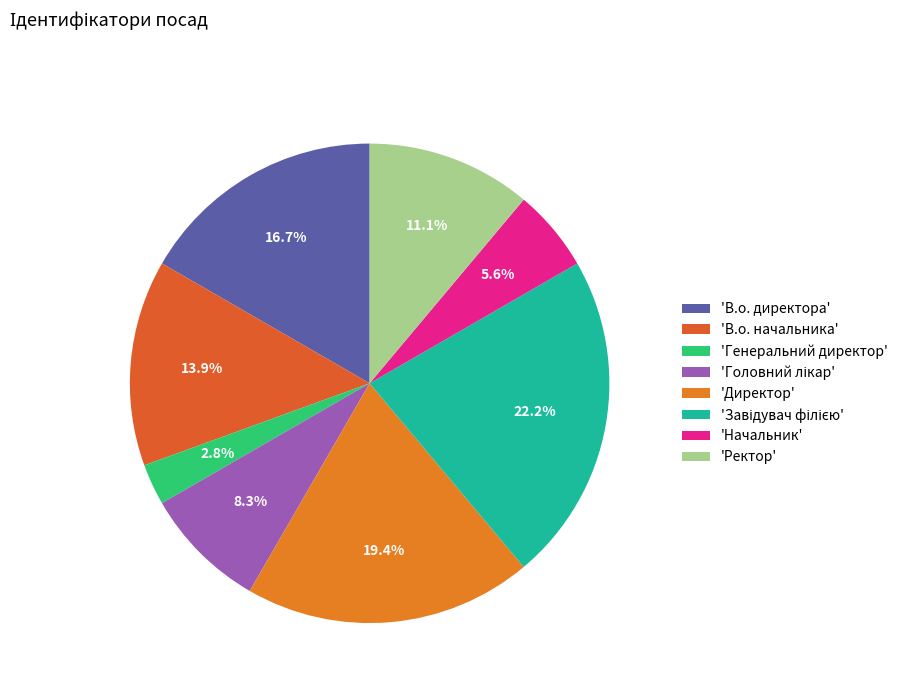

Count the number of slices in the pie.

8